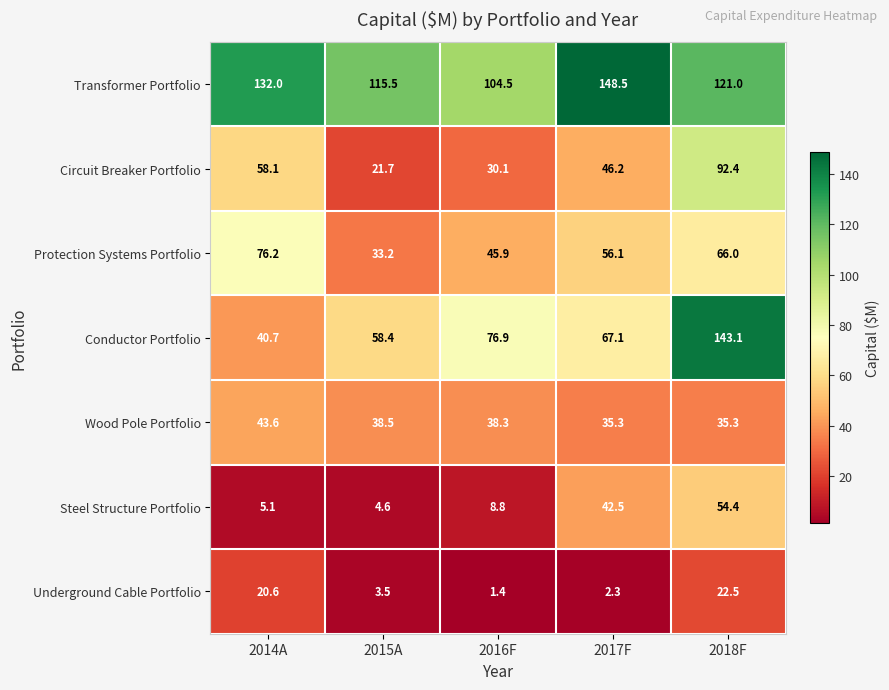

At how many categories does at least one series exceed 19?

5